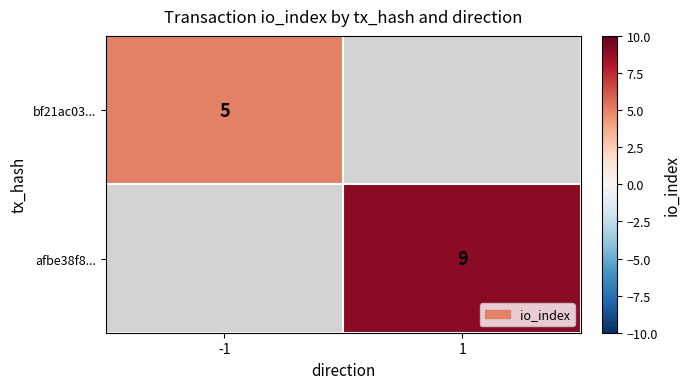

Is it true that bf21ac03... equals 1.7 at -1?

False